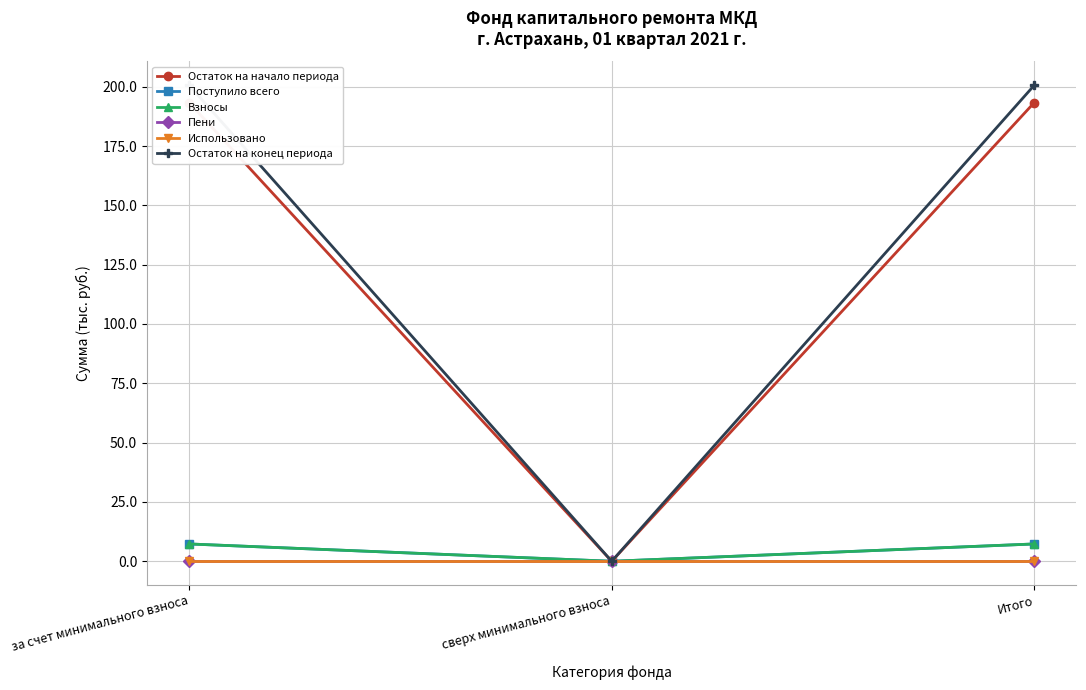

Reading left to right, list all the values displayed in this chart.

Остаток на начало периода: за счет минимального взноса=193.3	сверх минимального взноса=0.0	Итого=193.3
Поступило всего: за счет минимального взноса=7.3	сверх минимального взноса=0.0	Итого=7.3
Взносы: за счет минимального взноса=7.3	сверх минимального взноса=0.0	Итого=7.3
Пени: за счет минимального взноса=0.0	сверх минимального взноса=0.0	Итого=0.0
Использовано: за счет минимального взноса=0.0	сверх минимального взноса=0.0	Итого=0.0
Остаток на конец периода: за счет минимального взноса=200.6	сверх минимального взноса=0.0	Итого=200.6